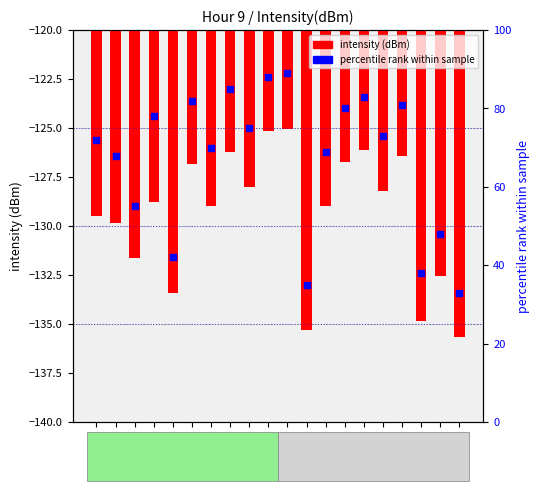

Which series has the widest spread of Y values?

percentile rank within sample